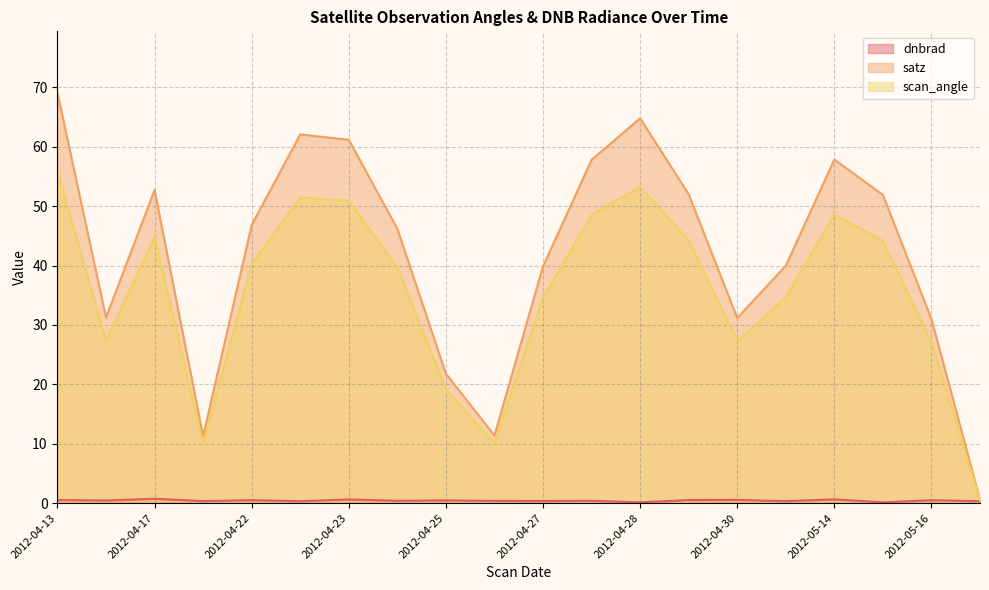

At which category does the chart reach its peak across all series?

2012-04-13